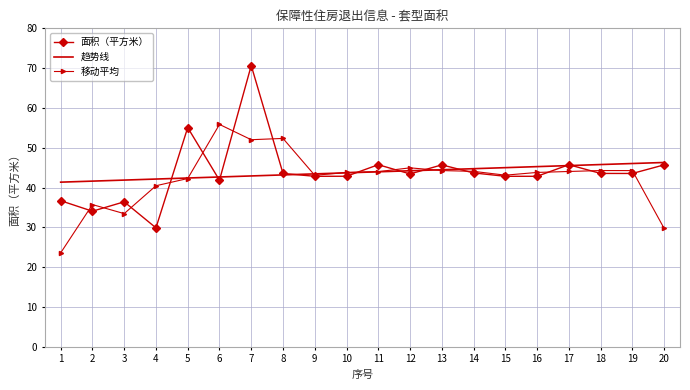

List the series in order of their peak value, highest first.

面积（平方米）, 移动平均, 趋势线